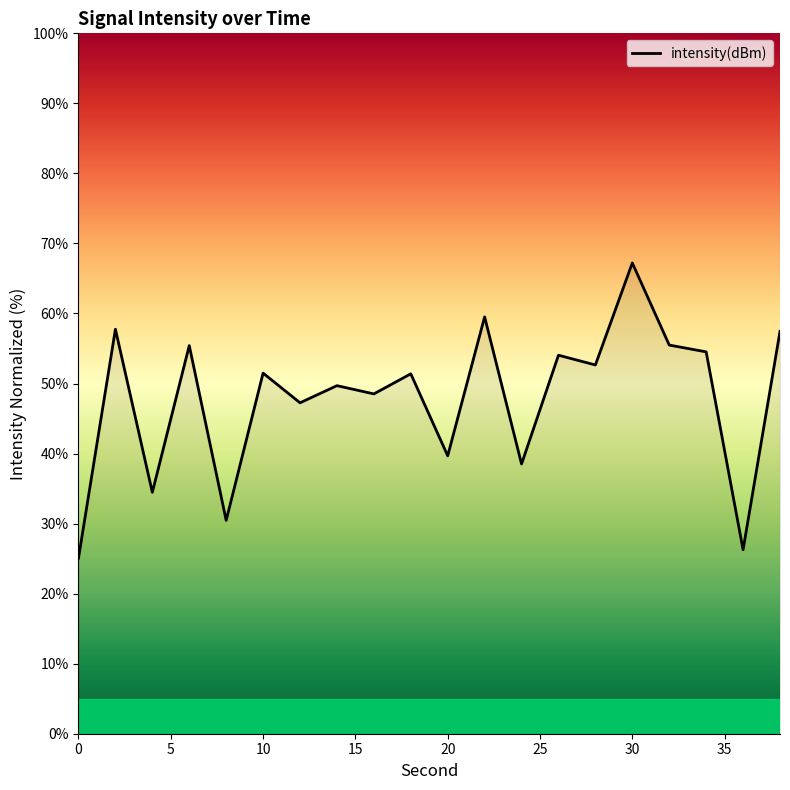

Does the chart display data point markers on the line(s)?

No